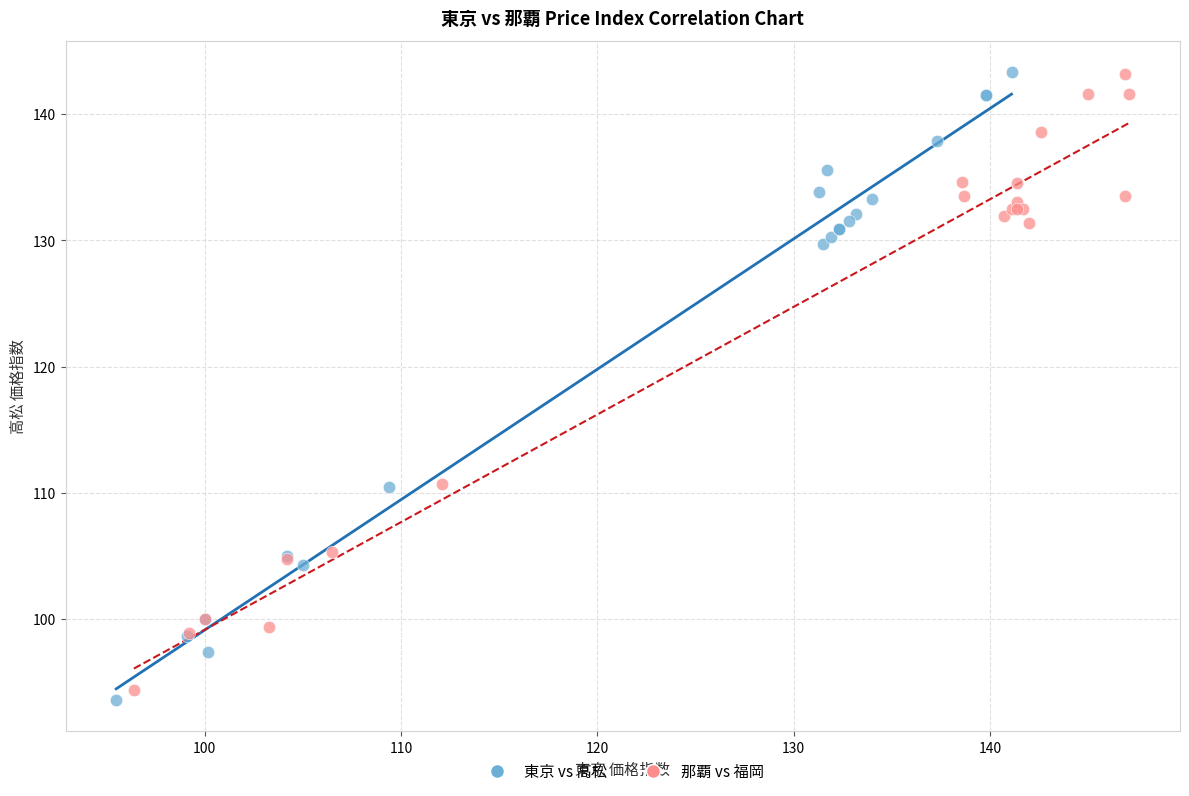

Which series has the widest spread of Y values?

東京 vs 高松